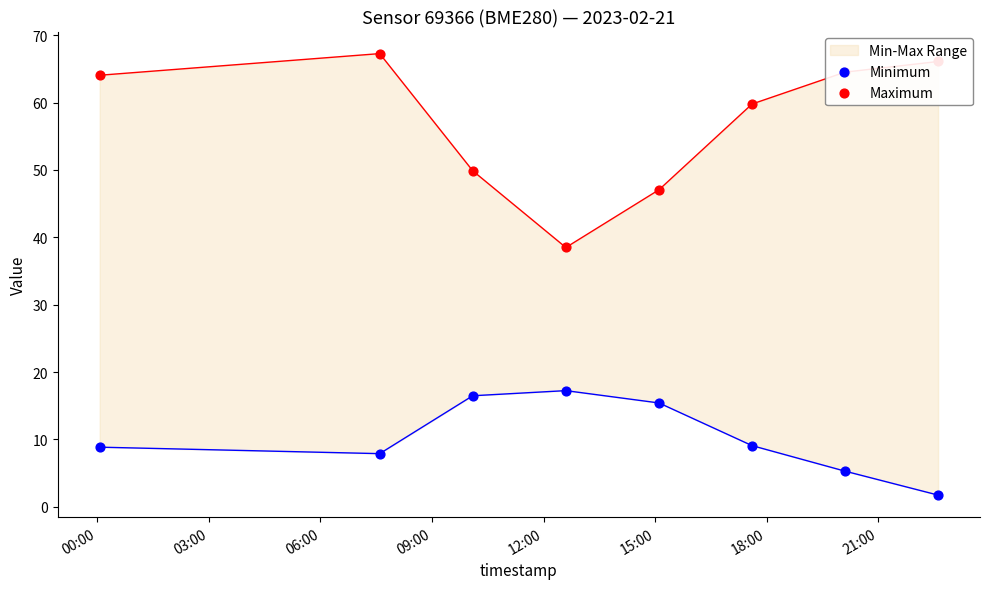

Which series reaches the minimum Y coordinate?

Minimum